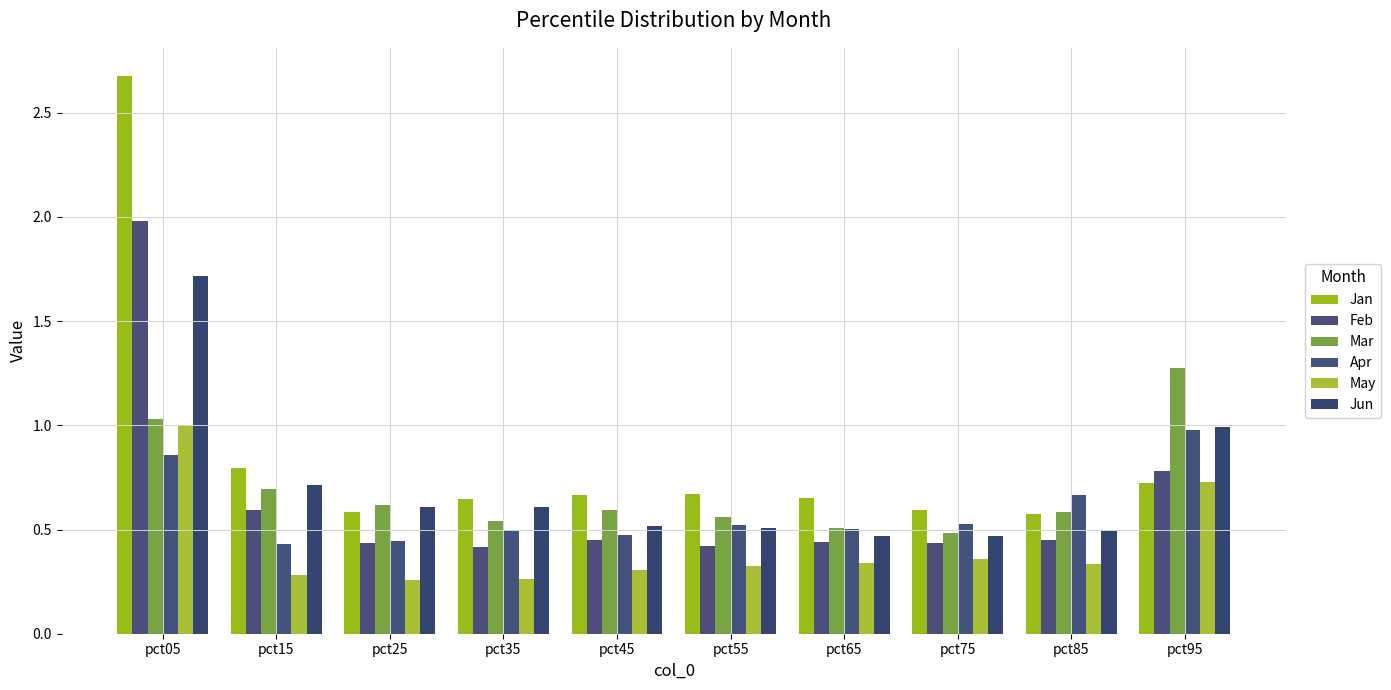

Which label corresponds to the smallest value in the chart?

pct25